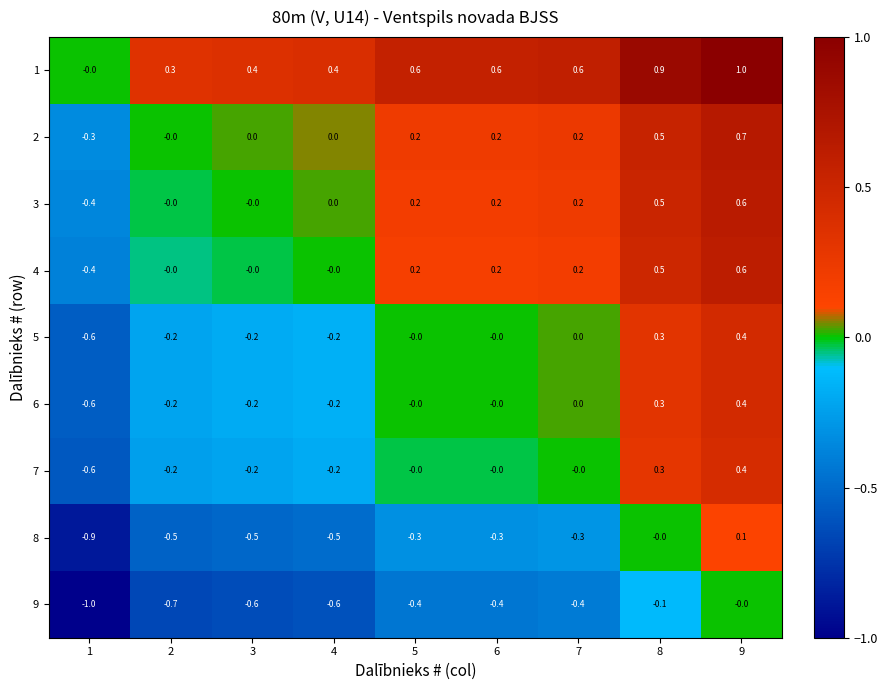

What is the sum of all 5 values?

-0.5